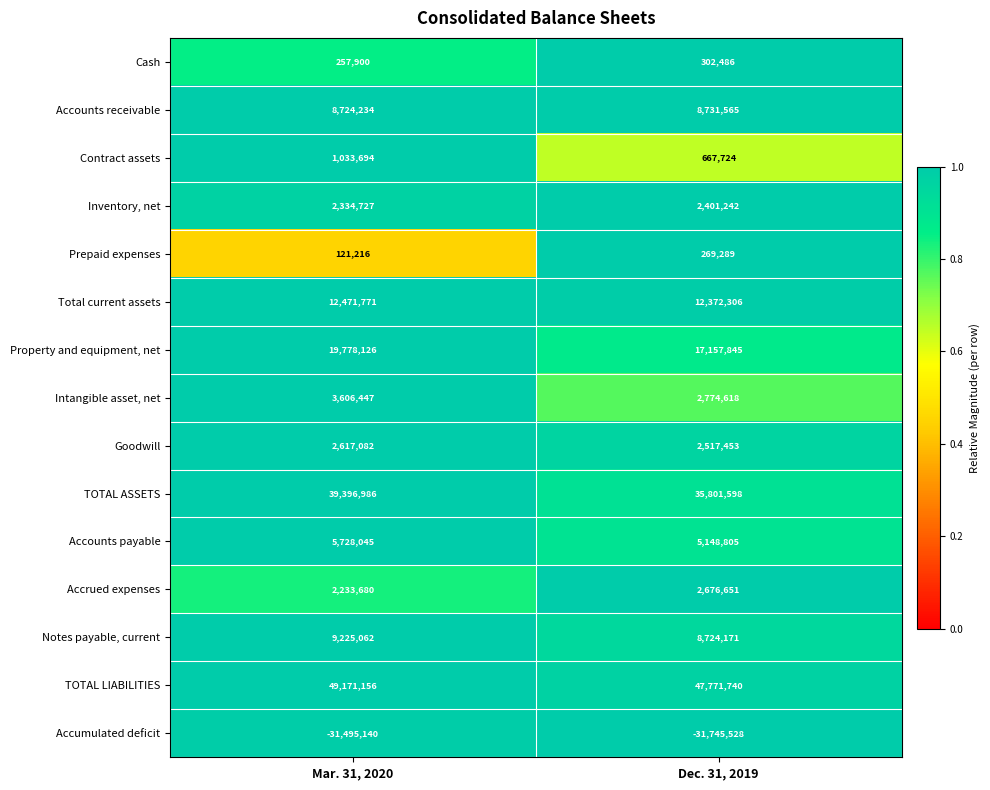

Where is Accrued expenses nearest to the value 2455165?

Mar. 31, 2020